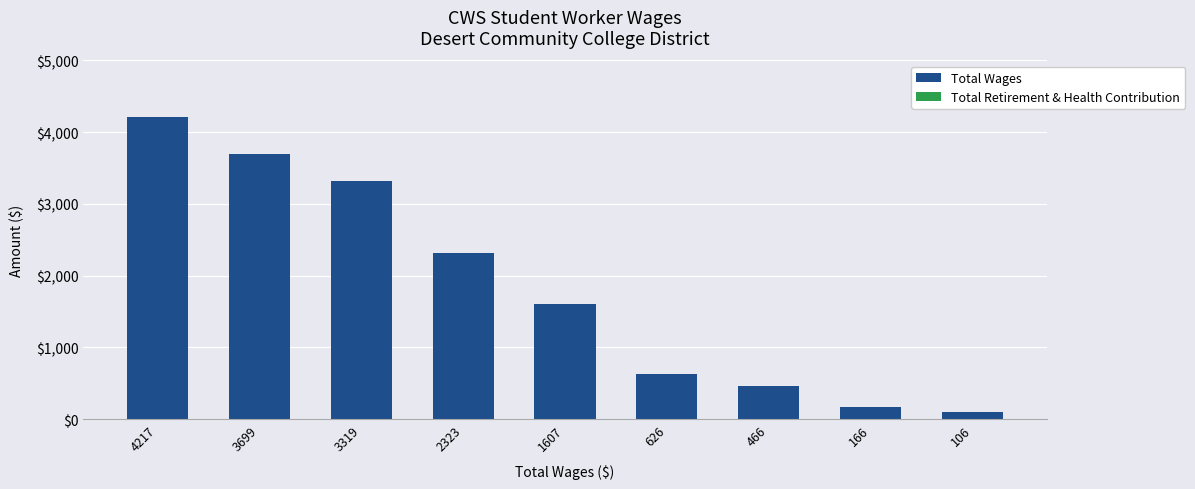

At which label is the value closest to 2161?

2323